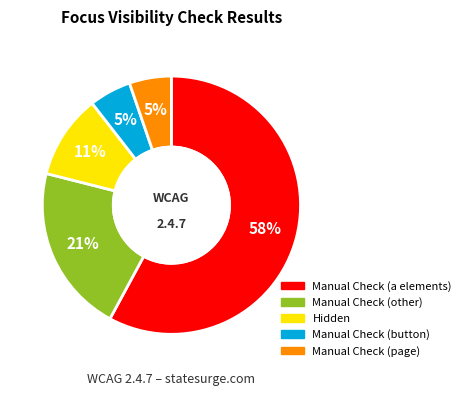

What percentage is the Manual Check (page) slice, to the nearest percent?

5%